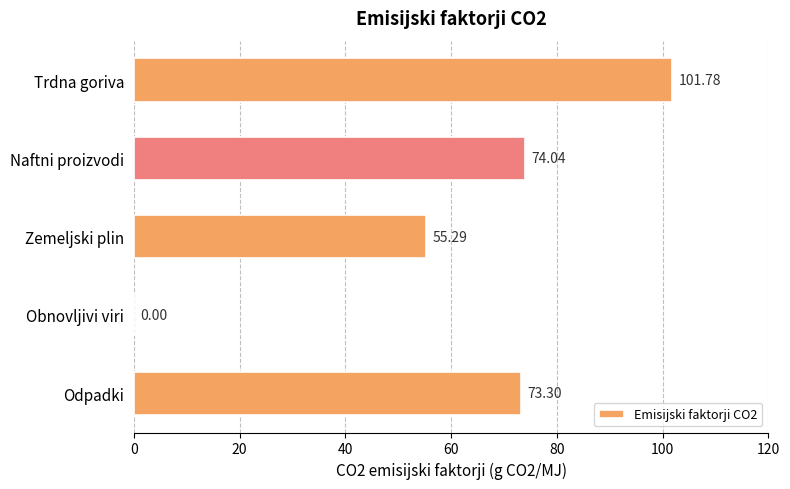

At which label is the value closest to 50?

Zemeljski plin